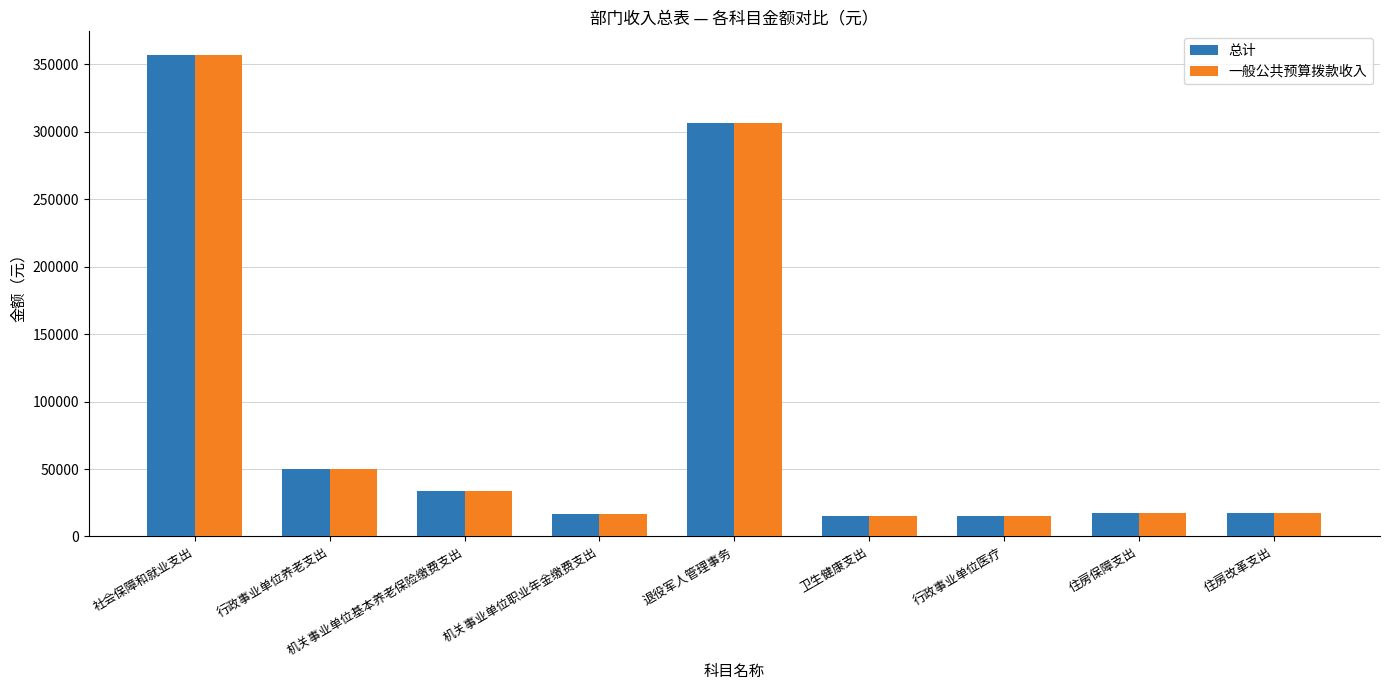

What is the minimum value shown in the chart?

15278.8